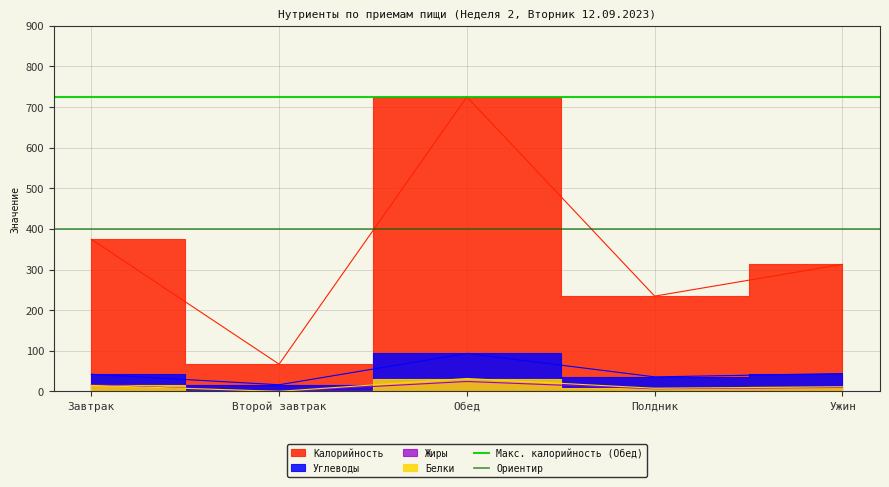

True or false: Макс. калорийность (Обед) has a value of 1069.5 at Завтрак.

False